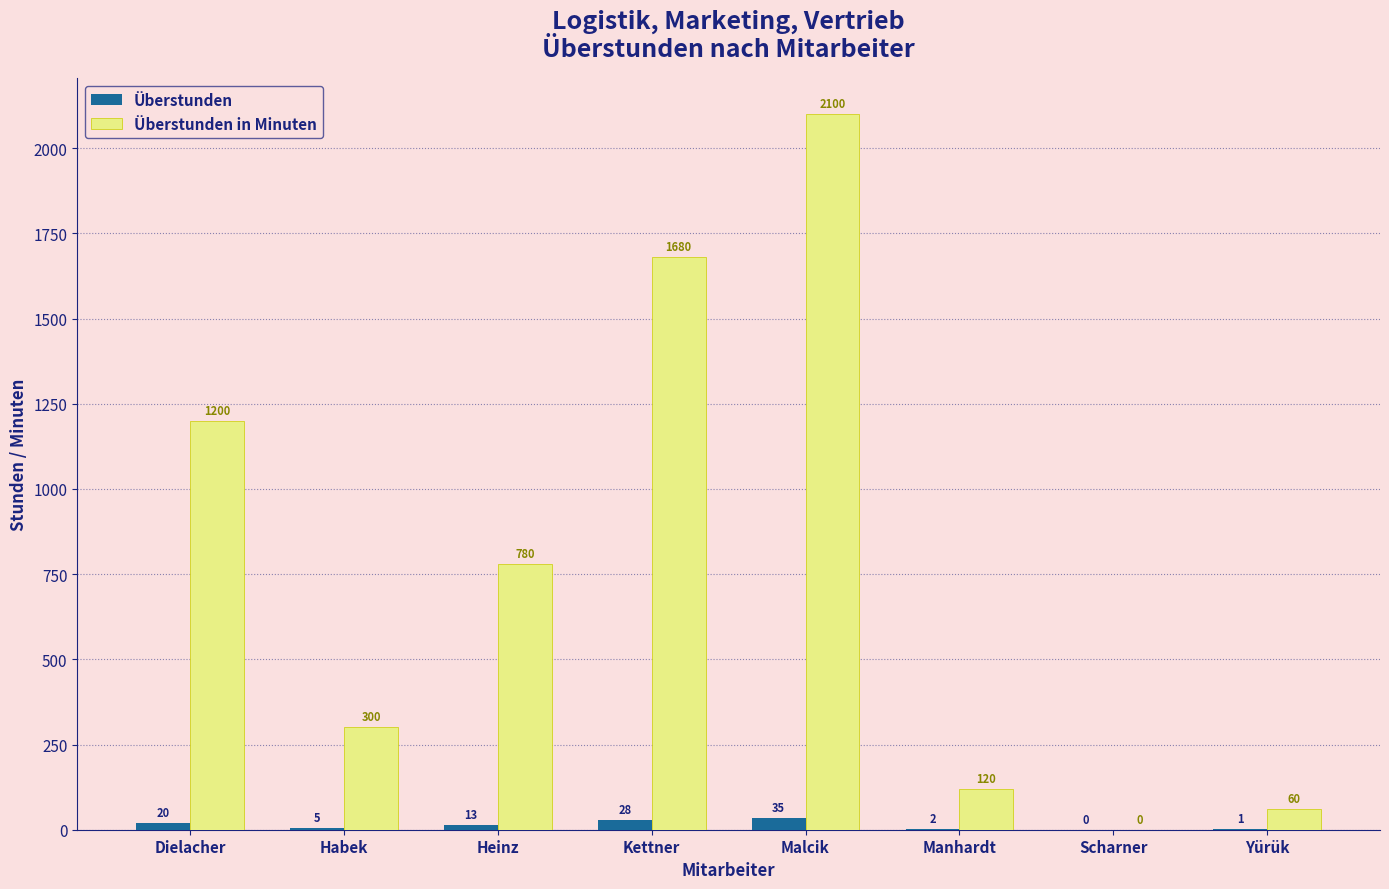

Reading left to right, what are all the values shown in this chart?

Überstunden: Dielacher=20	Habek=5	Heinz=13	Kettner=28	Malcik=35	Manhardt=2	Scharner=0	Yürük=1
Überstunden in Minuten: Dielacher=1200	Habek=300	Heinz=780	Kettner=1680	Malcik=2100	Manhardt=120	Scharner=0	Yürük=60